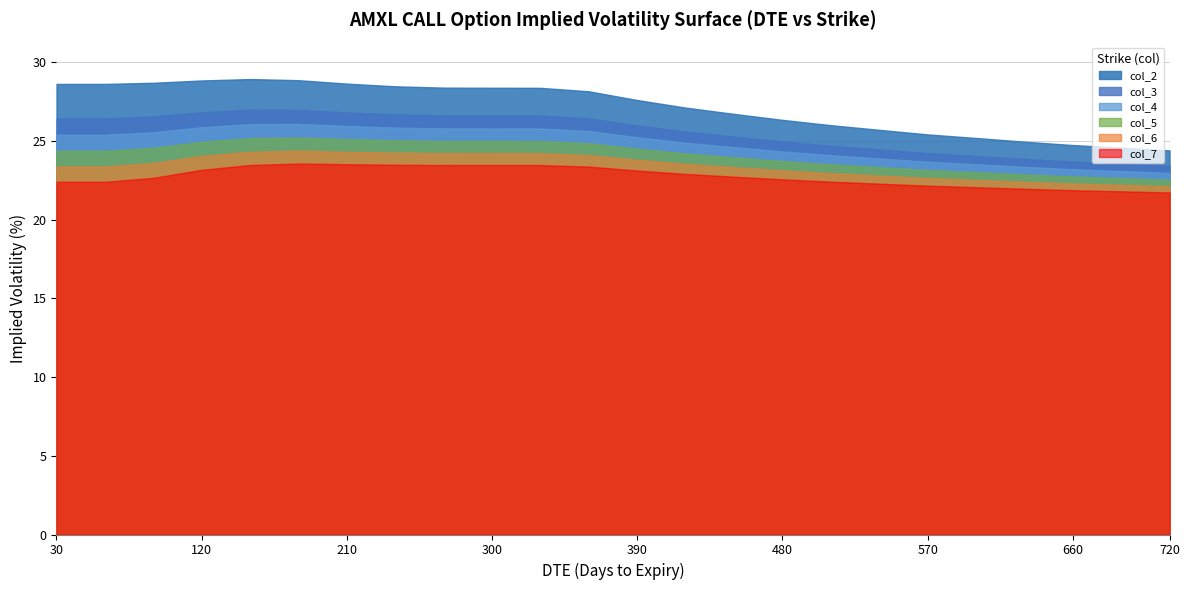

How many data points in col_3 are less than 26?

12